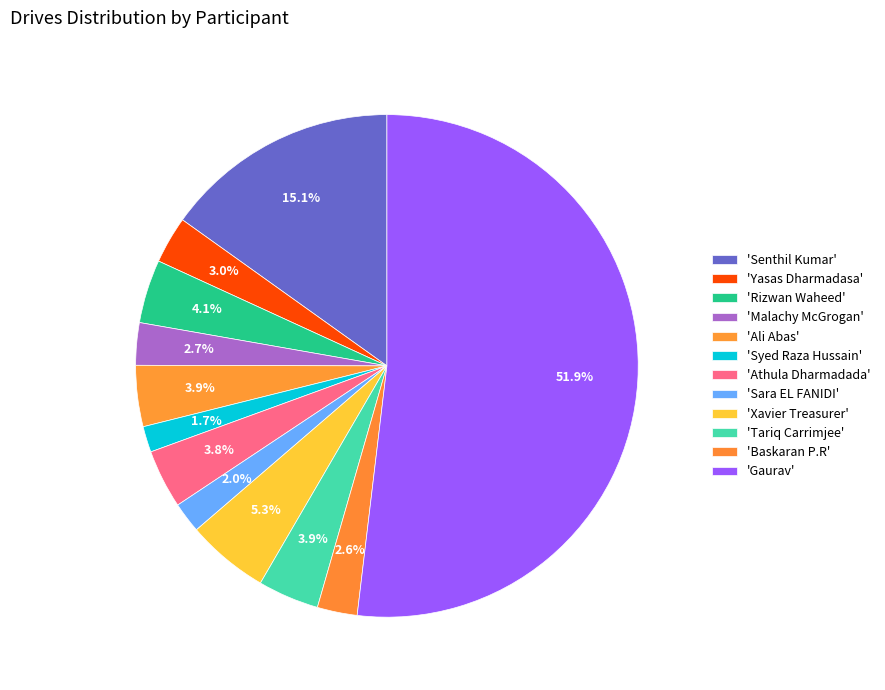

Which category has the smallest portion of the pie?

Syed Raza Hussain